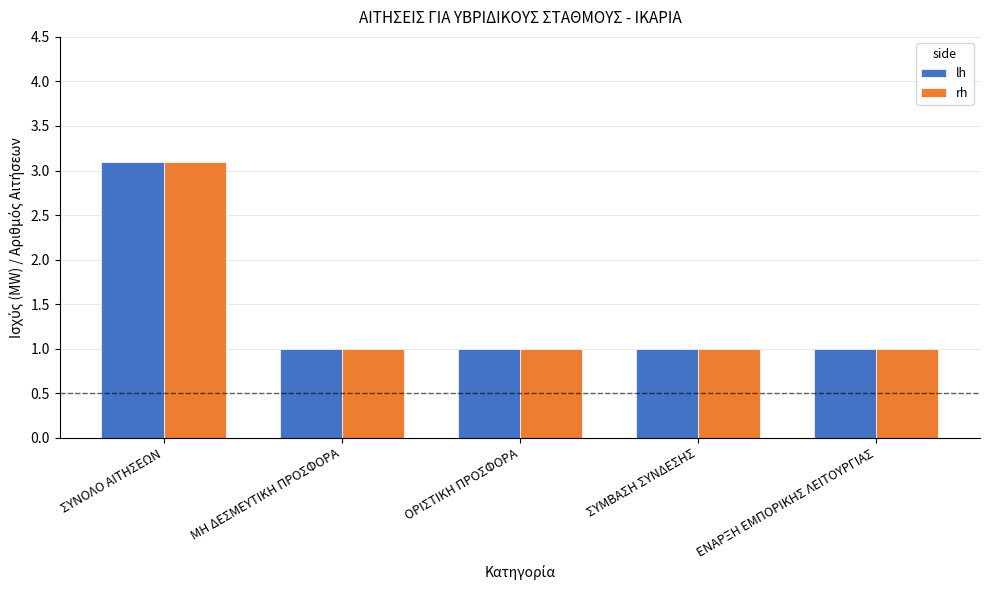

How many rh values are between 1 and 2?

4